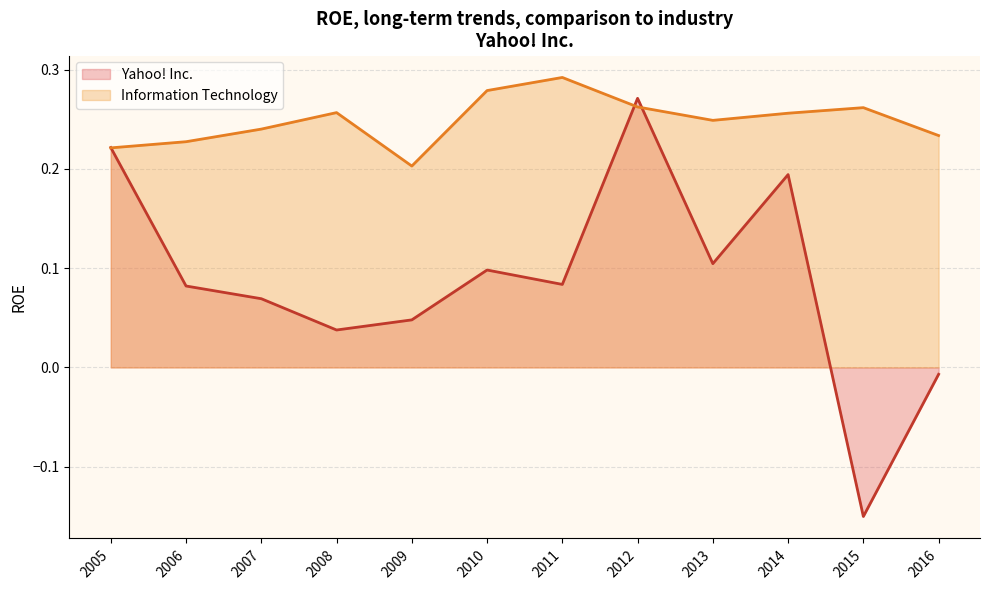

True or false: Information Technology has more than 1 points higher than both neighbors.

True